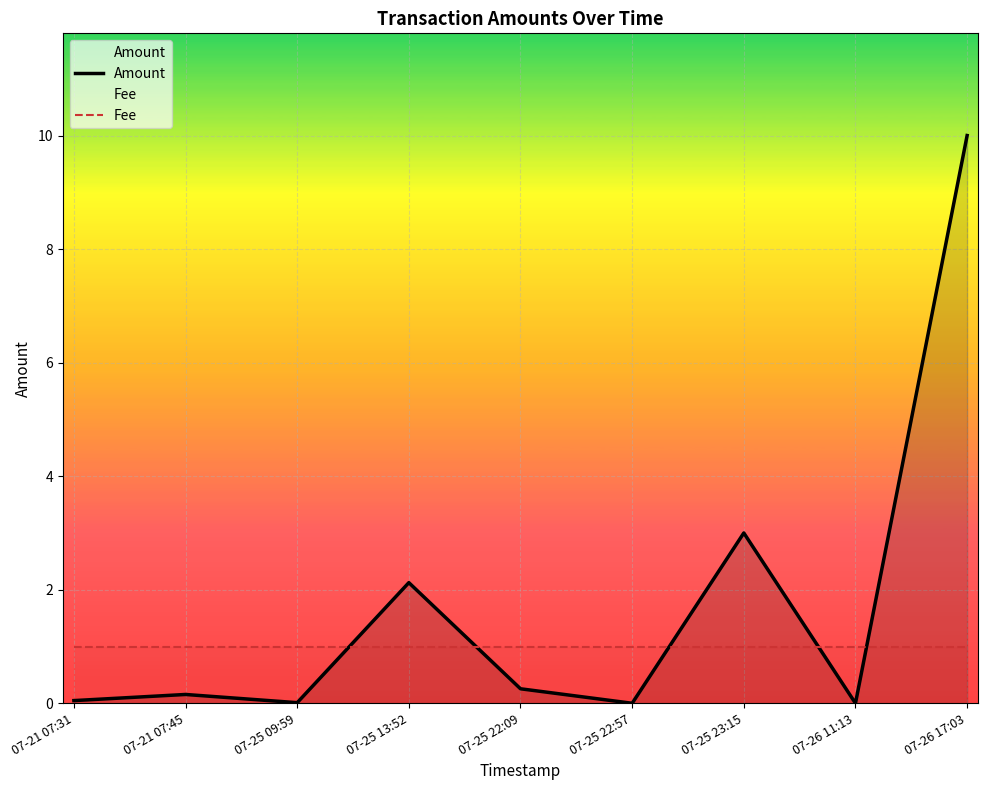

The Amount series shows 0.0 at 07-25 09:59. True or false?

False